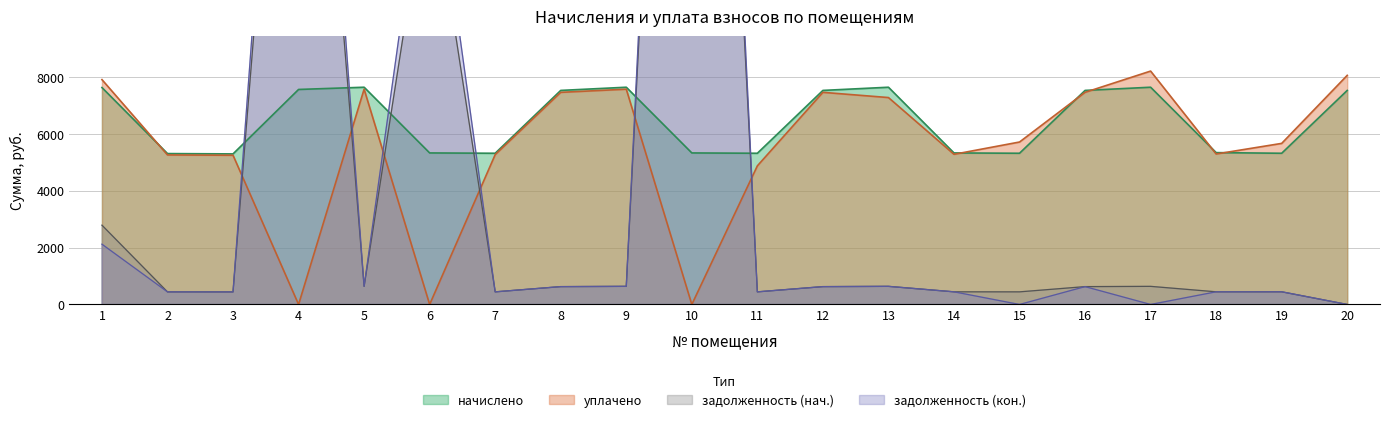

How many interior local peaks does the задолженность (нач.) series have?

5